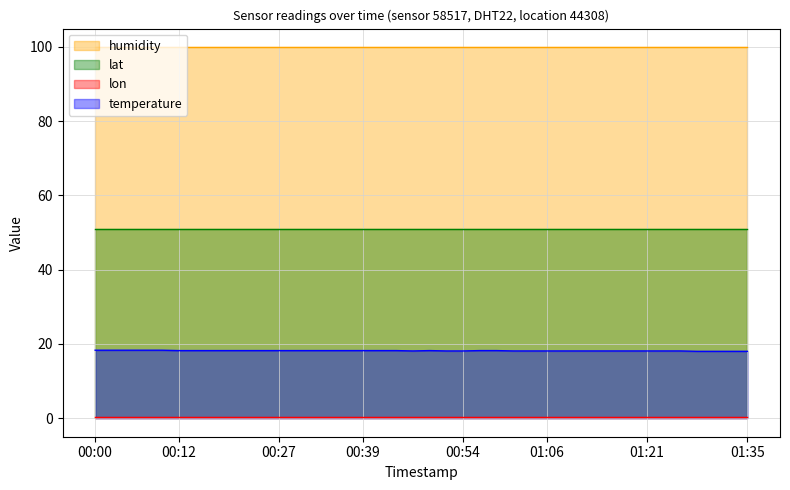

True or false: lon and humidity cross at least once.

False